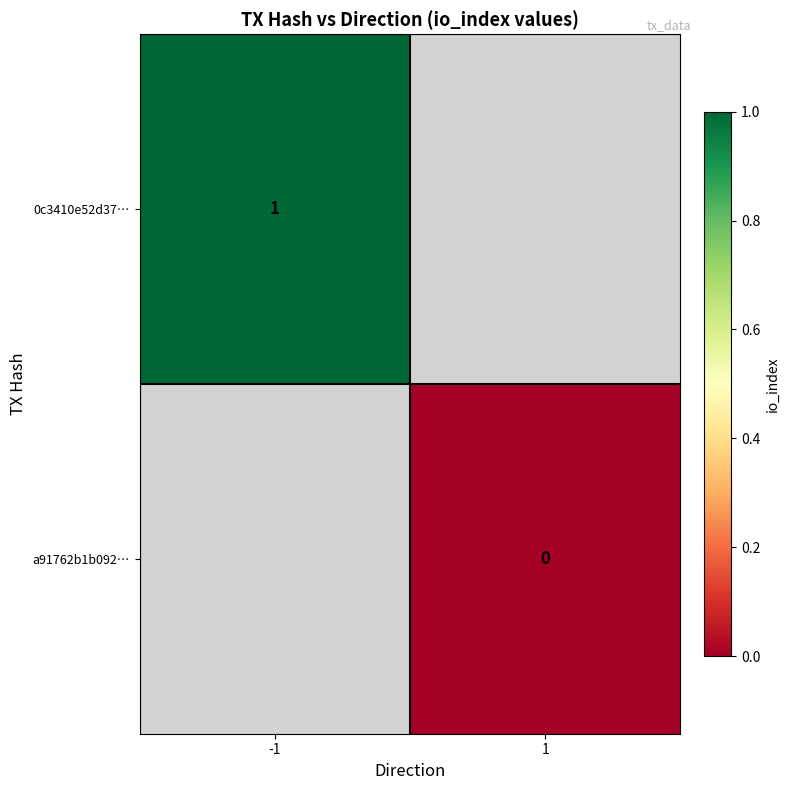

The 0c3410e52d37… series shows 1 at -1. True or false?

True